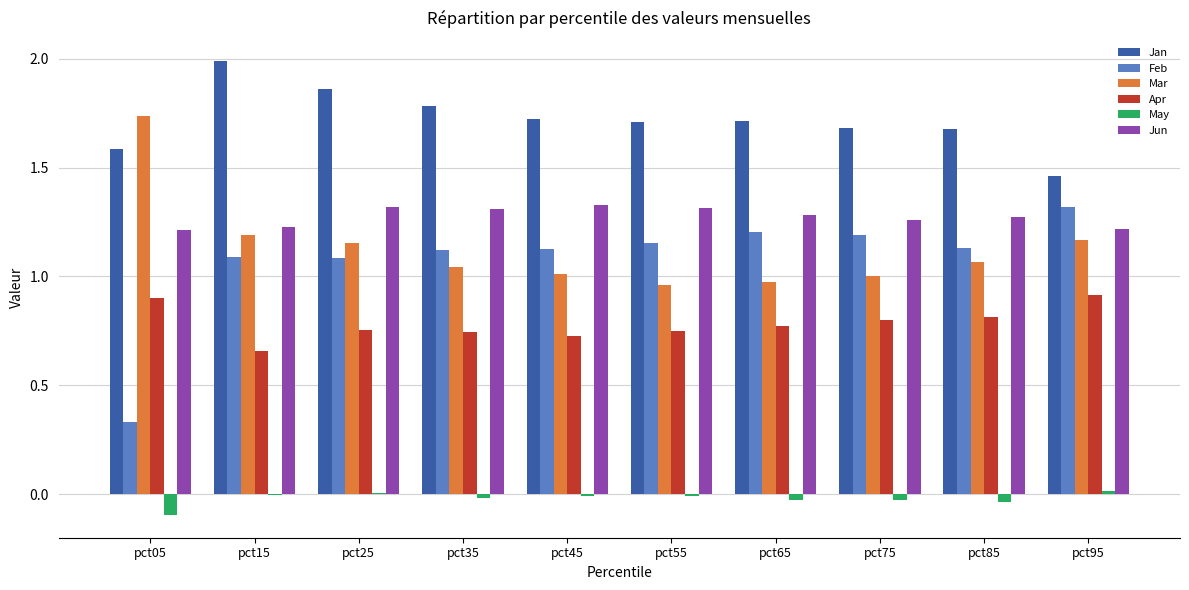

The value of May at pct55 is -0.0. True or false?

True